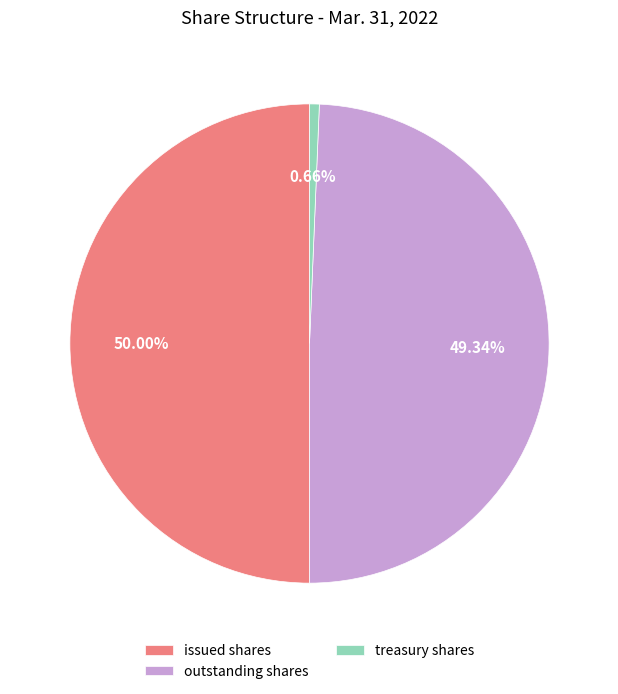

Between outstanding shares and issued shares, which is larger?

issued shares